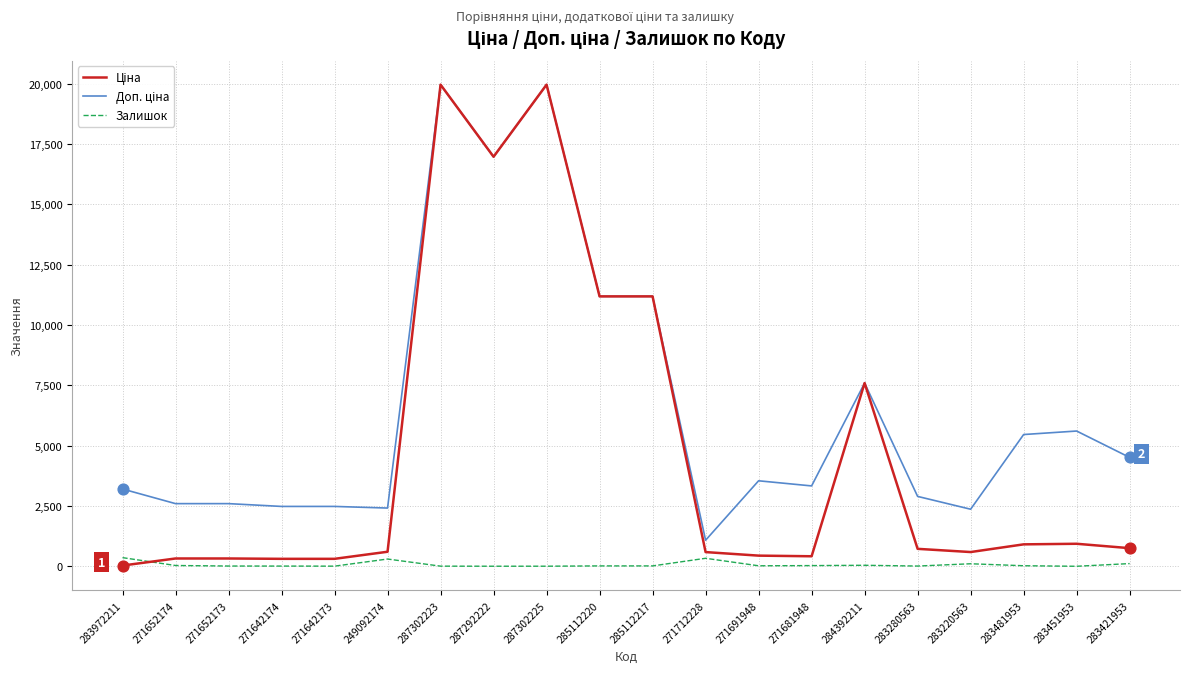

True or false: Залишок has a value of 113.0 at 283421953.

True